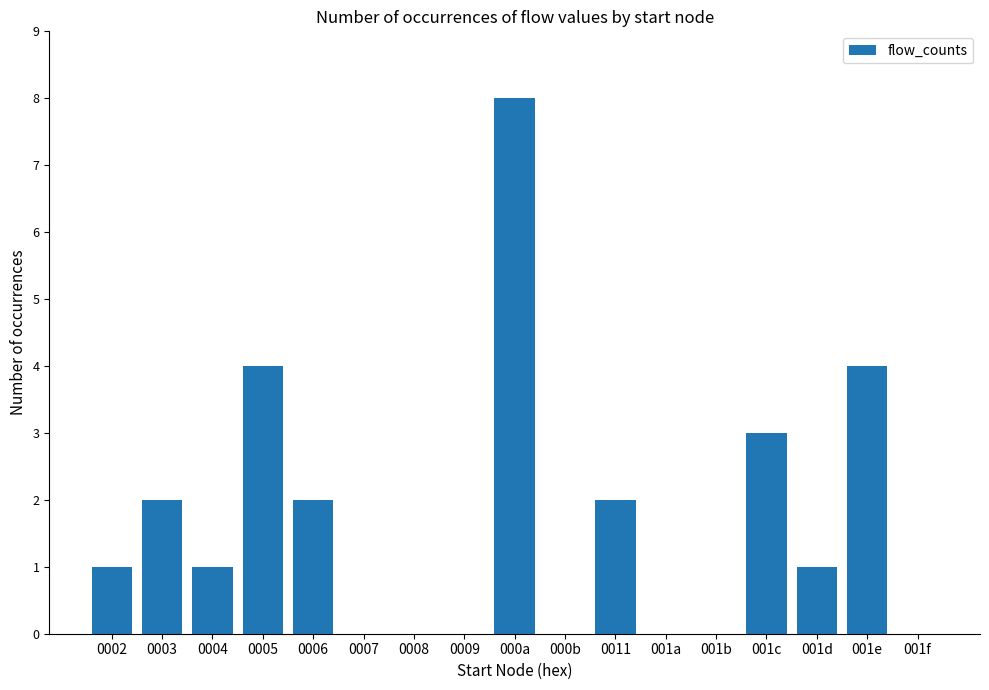

Which has a higher value, 001f or 0004?

0004